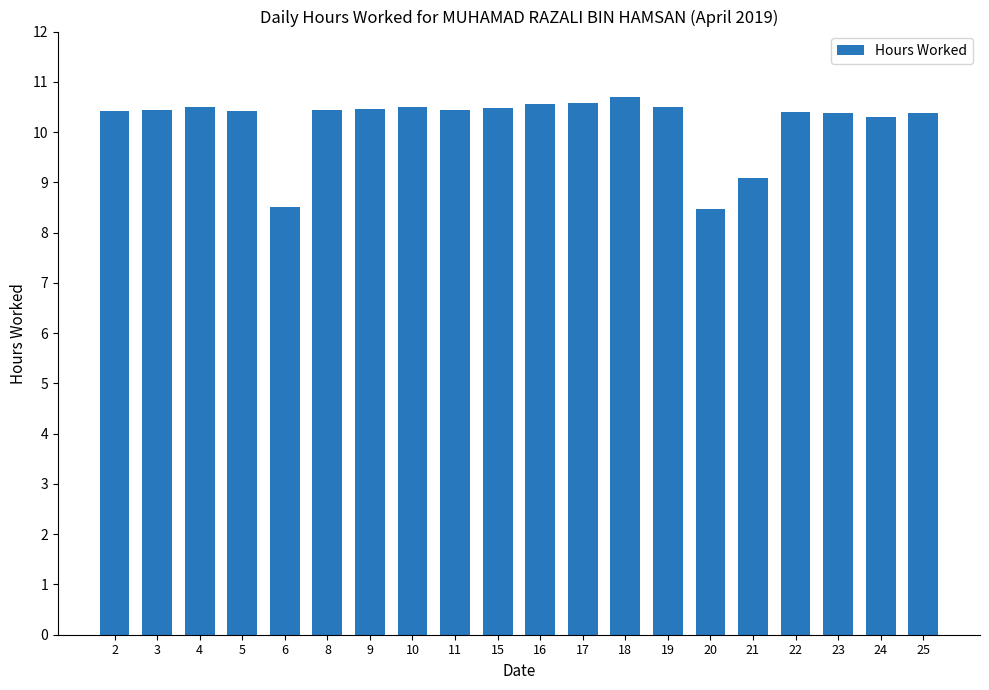

What is the difference between the second highest and second lowest values?

2.1